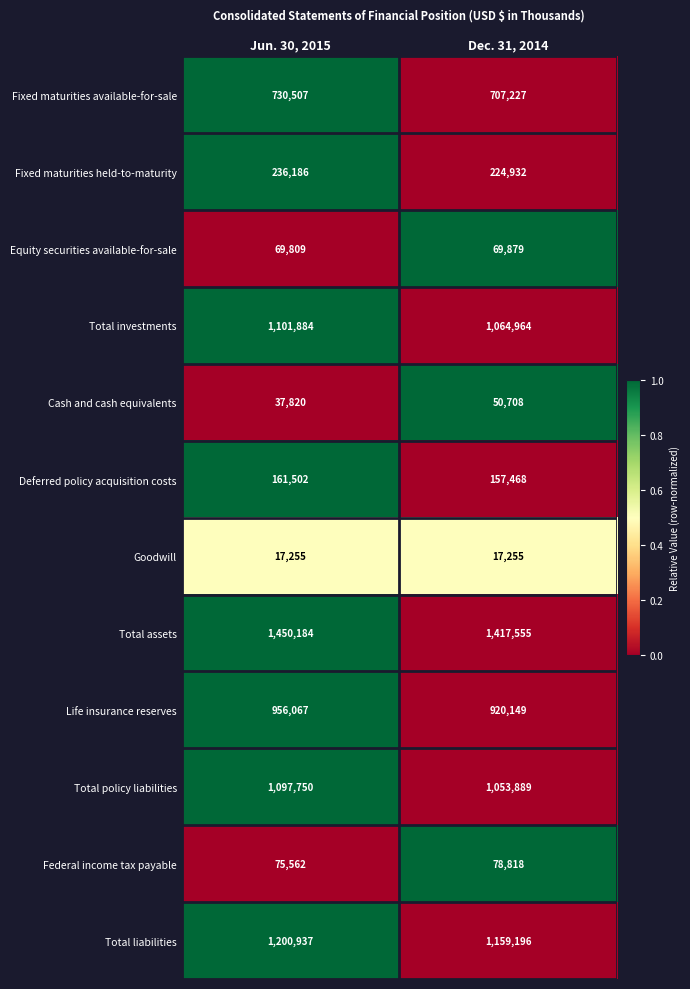

Read the Fixed maturities available-for-sale value at Jun. 30, 2015.

730507